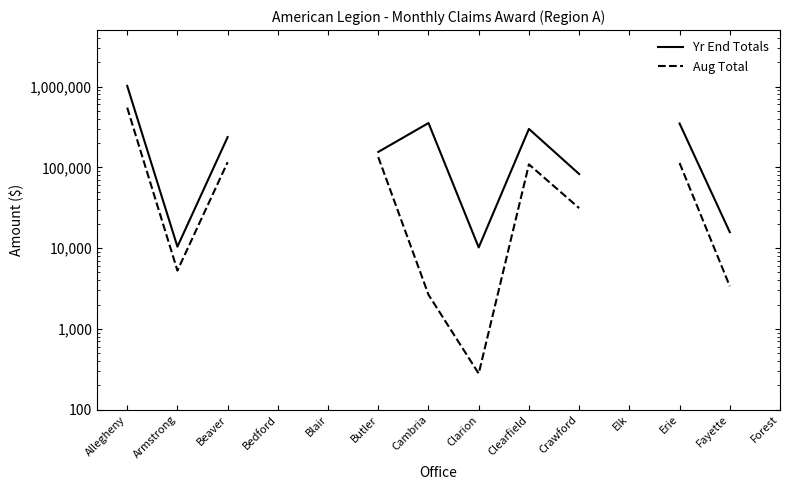

Is the value of Yr End Totals at Armstrong greater than the value of Aug Total at Cambria?

Yes